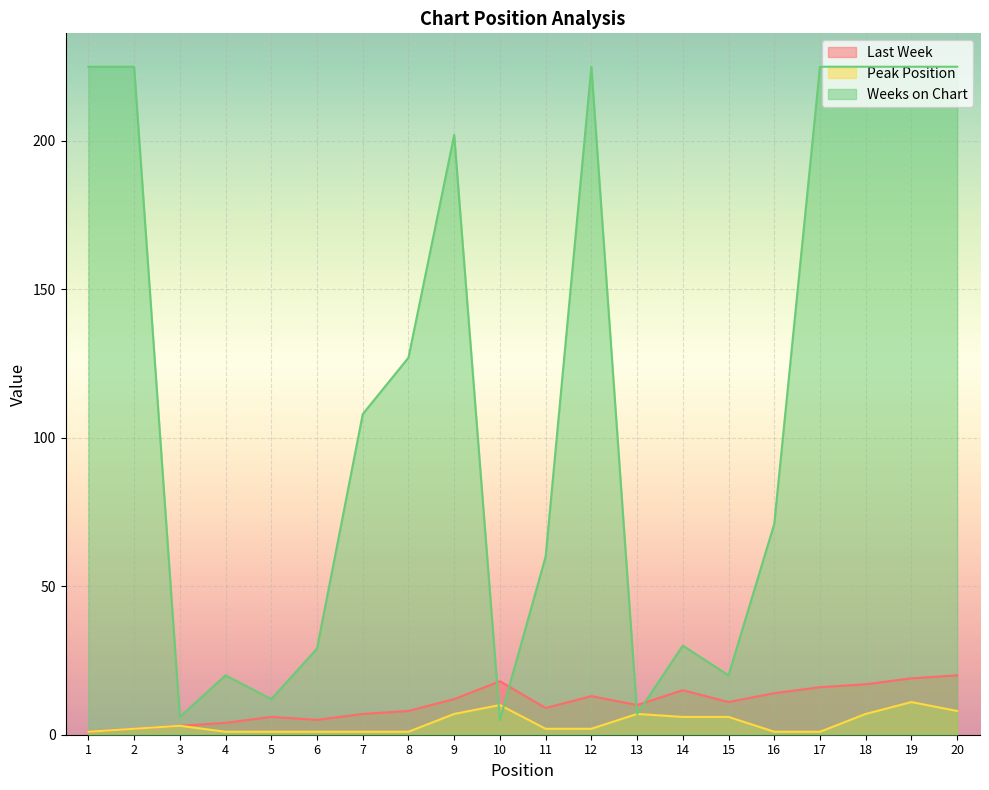

Rank the series at 8 from lowest to highest value.

Peak Position, Last Week, Weeks on Chart